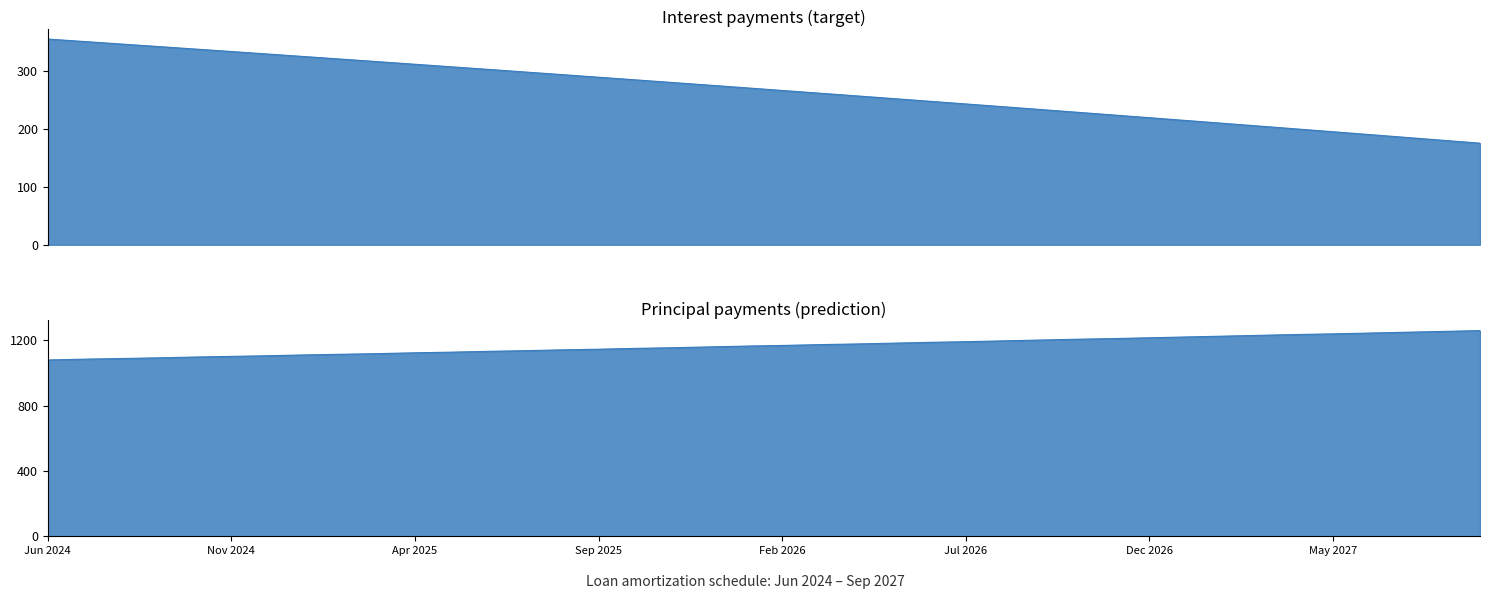

Reading right to left, transcribe all the data shown in this chart.

Interest: 175.5	180.5	185.4	190.3	195.2	200.1	205.0	209.9	214.7	219.5	224.3	229.1	233.8	238.6	243.3	248.0	252.7	257.3	262.0	266.6	271.2	275.8	280.4	284.9	289.5	294.0	298.5	303.0	307.4	311.9	316.3	320.7	325.1	329.5	333.9	338.2	342.6	346.9	351.2	355.4
Principal: 1260.0	1255.0	1250.0	1245.0	1240.0	1236.0	1231.0	1226.0	1221.0	1216.0	1211.0	1207.0	1202.0	1197.0	1192.0	1188.0	1183.0	1178.0	1174.0	1169.0	1165.0	1160.0	1155.0	1151.0	1146.0	1142.0	1137.0	1133.0	1128.0	1124.0	1119.0	1115.0	1111.0	1106.0	1102.0	1098.0	1093.0	1089.0	1085.0	1080.0